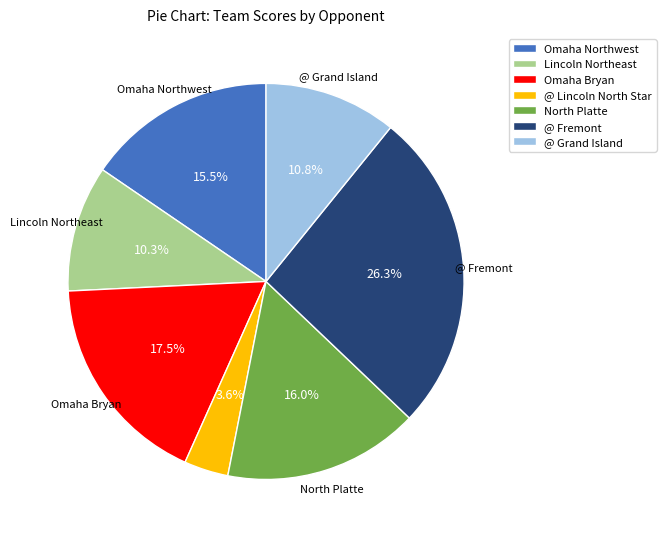

Does any single category account for the majority?

No